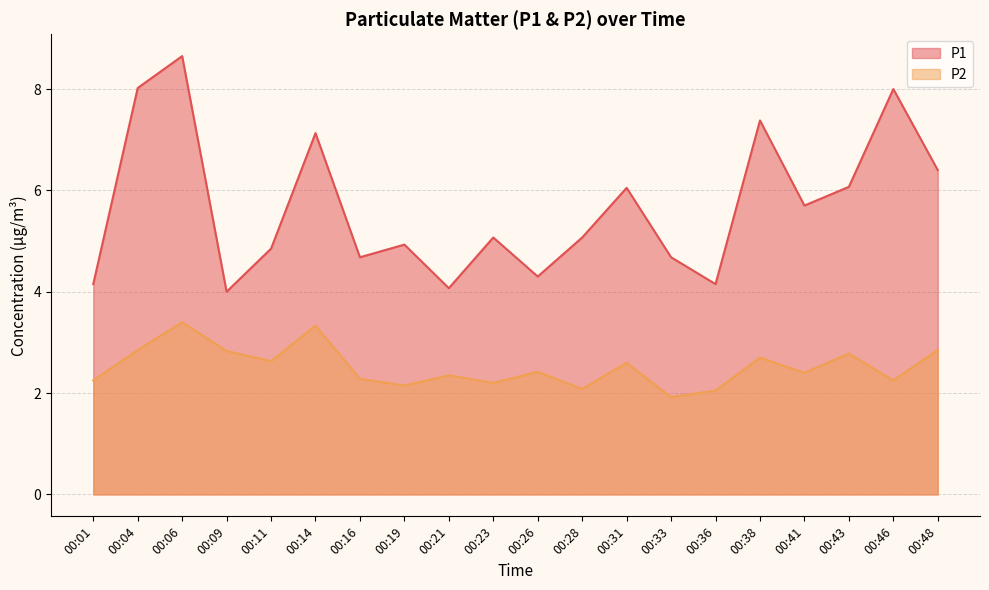

At which category does P2 reach its first local valley?

00:11